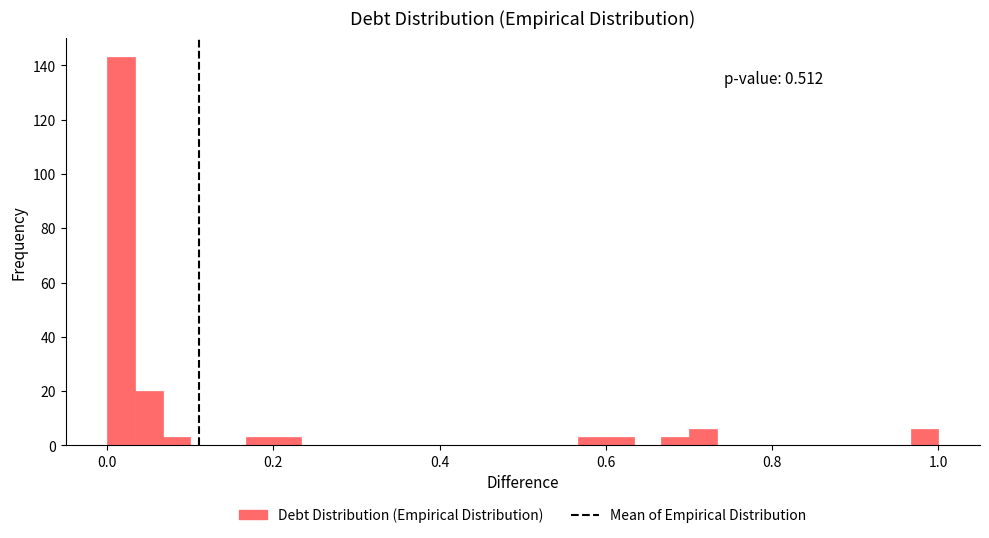

Around what value on the x-axis is the tallest bar? Give the approximate position of its centre, as read against the axis.

0.02